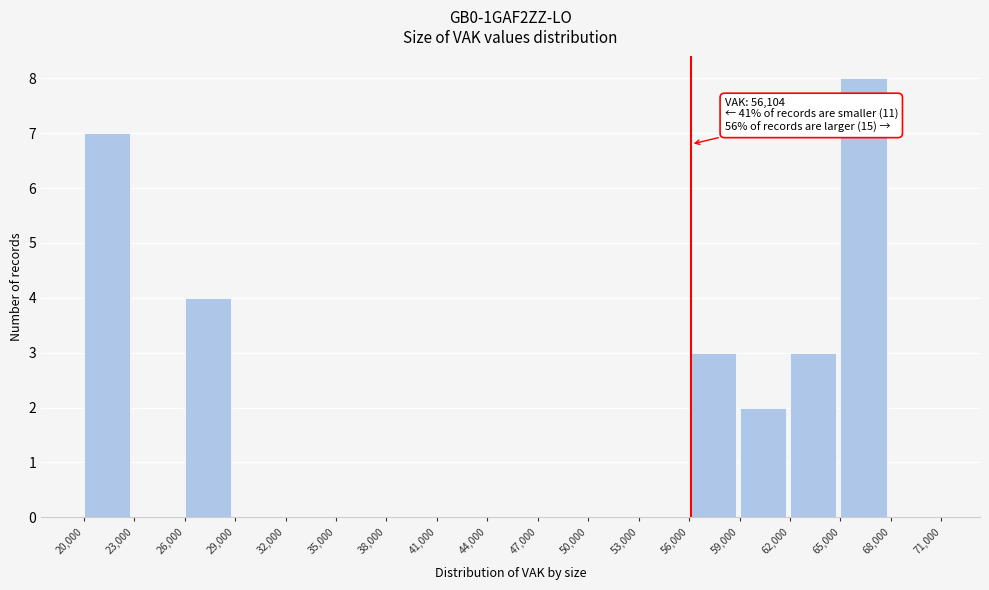

Which range on the x-axis has the tallest bar?

65,000 to 68,000